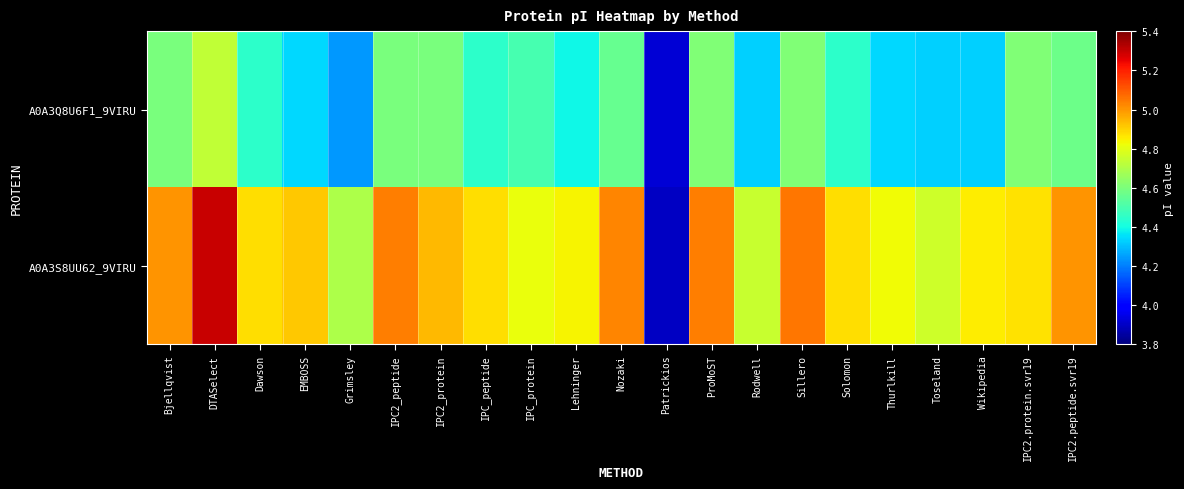

Which series has the largest total across all categories?

A0A3S8UU62_9VIRU